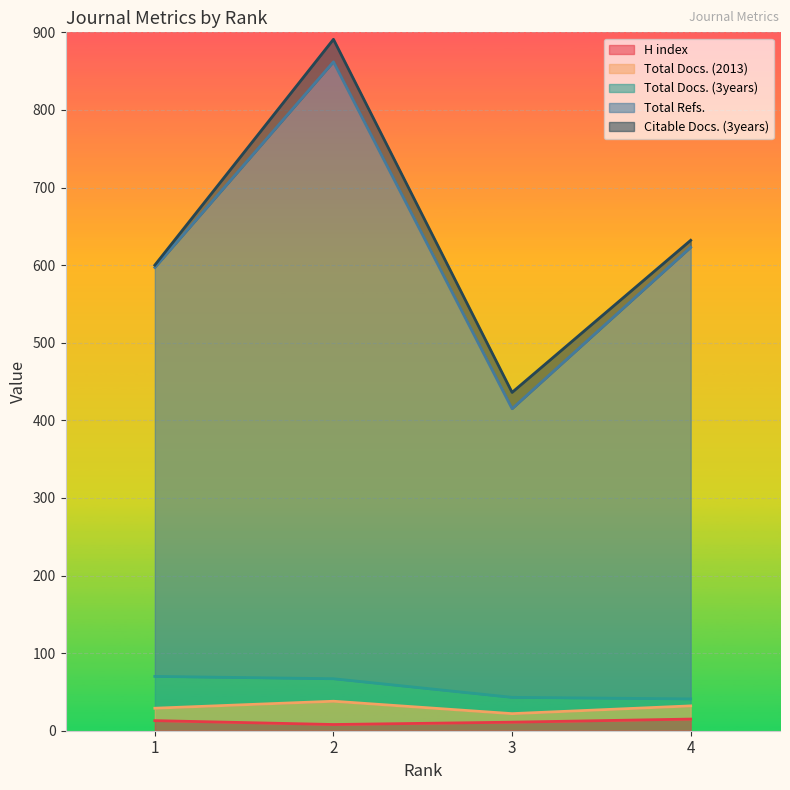

What are all the series names shown in the legend?

H index, Total Docs. (2013), Total Docs. (3years), Total Refs., Citable Docs. (3years)